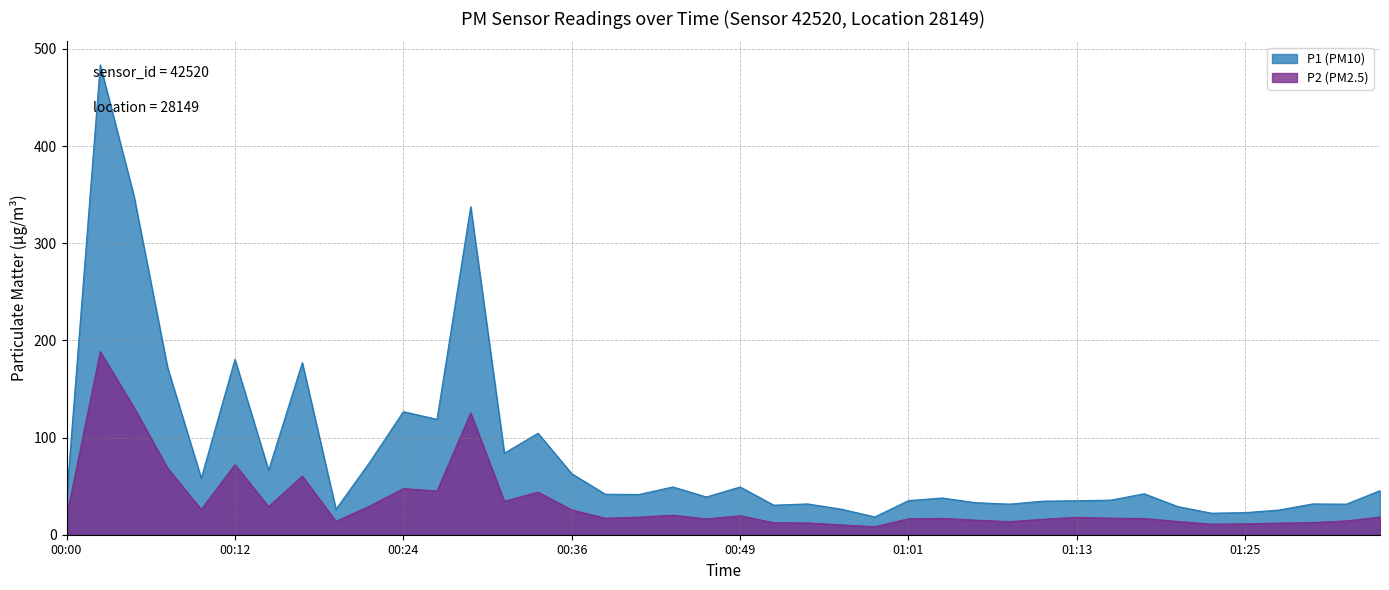

Which series has the largest range (max minus min)?

P1 (PM10)